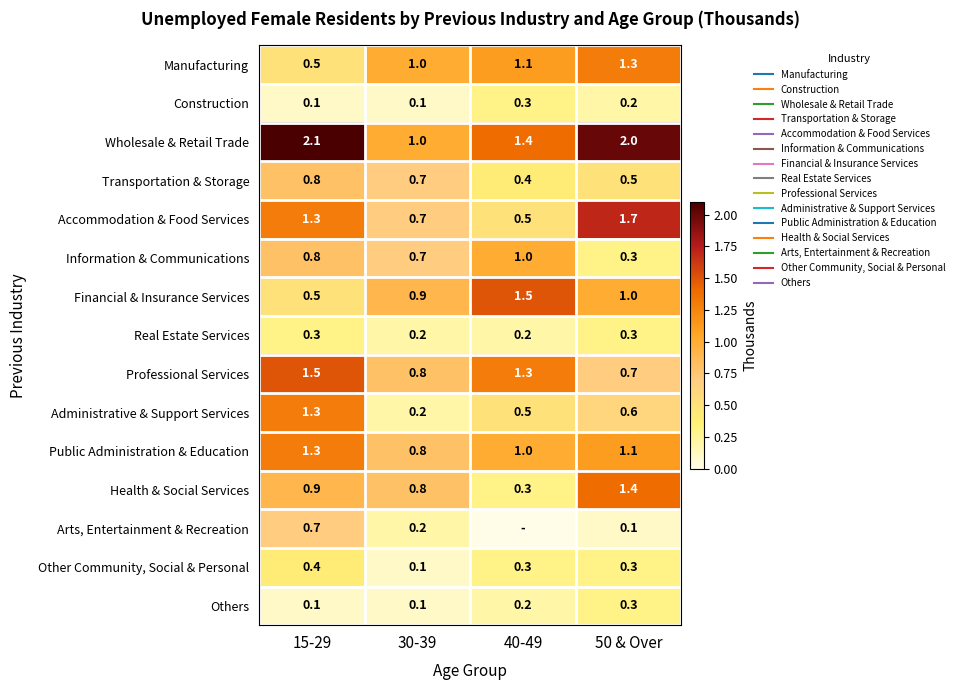

What is the sum of the Accommodation & Food Services values at 40-49 and 50 & Over?

2.2